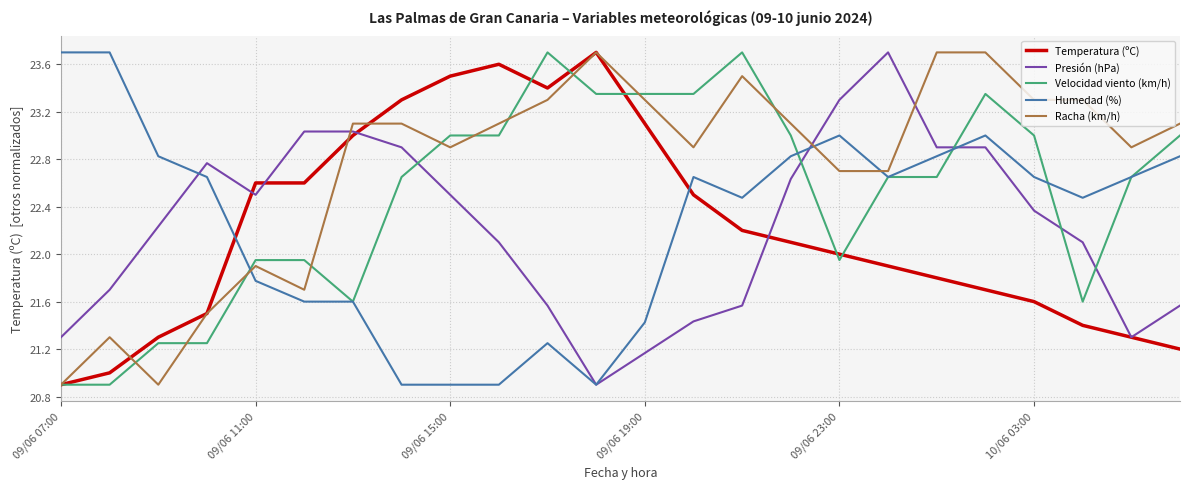

What is the highest value of the Humedad (%) series?

23.7